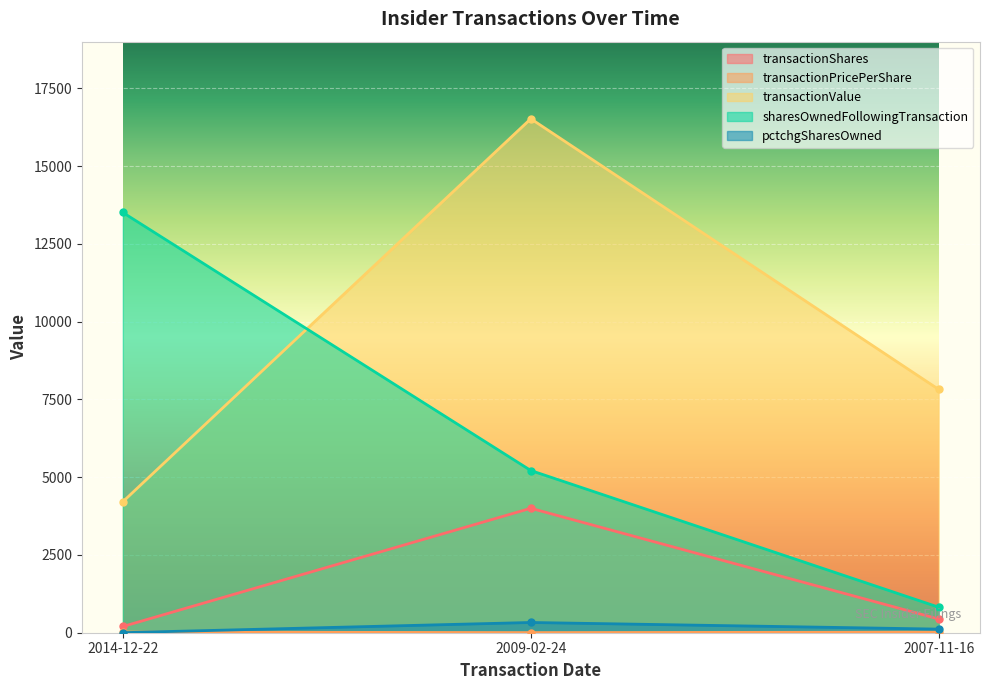

What position from the left is 2014-12-22?

1